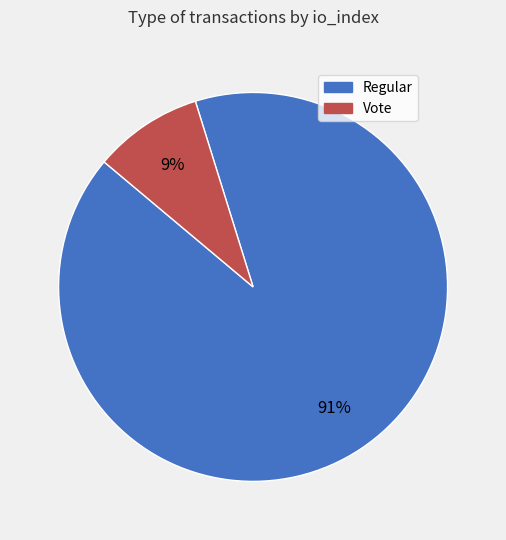

To the nearest percent, what is the combined percentage of Regular and Vote?

100%